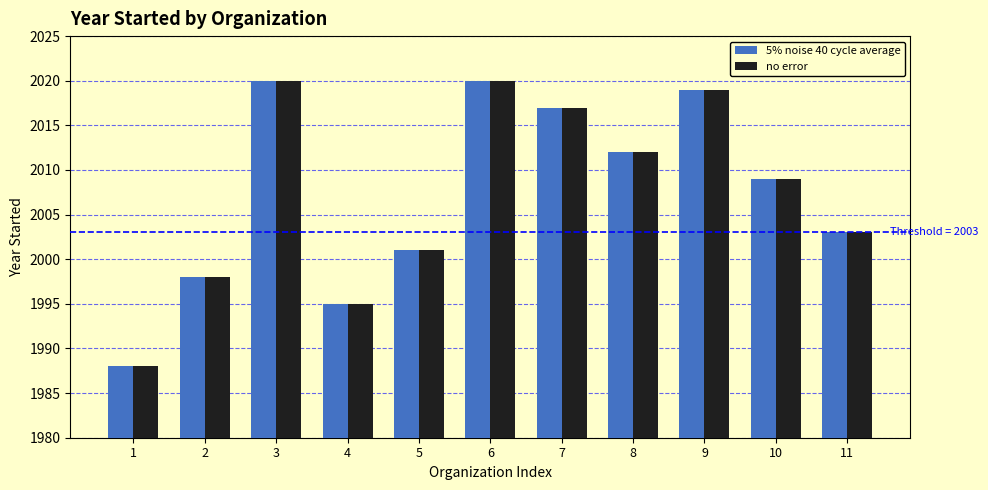

Is the value of no error at 3 greater than the value of 5% noise 40 cycle average at 2?

Yes